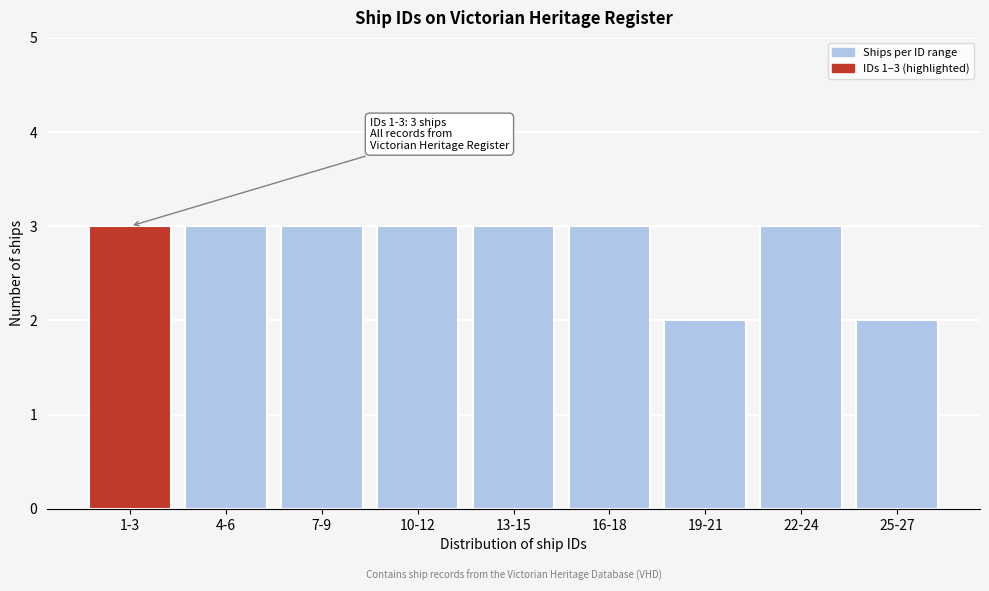

Reading left to right, extract all data points from this chart.

1-3=3	4-6=3	7-9=3	10-12=3	13-15=3	16-18=3	19-21=2	22-24=3	25-27=2